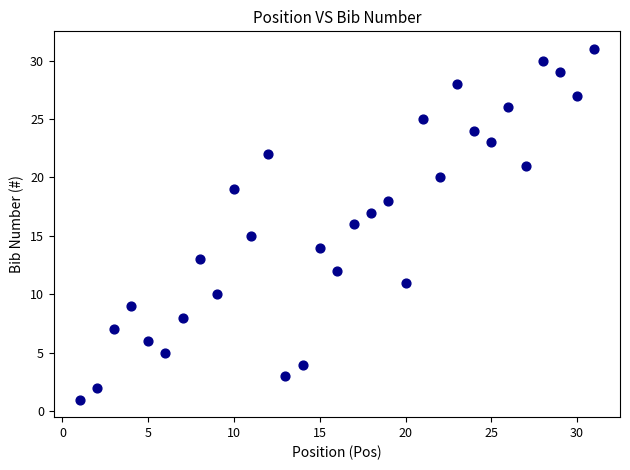

What is the range of X values (max minus min)?

30